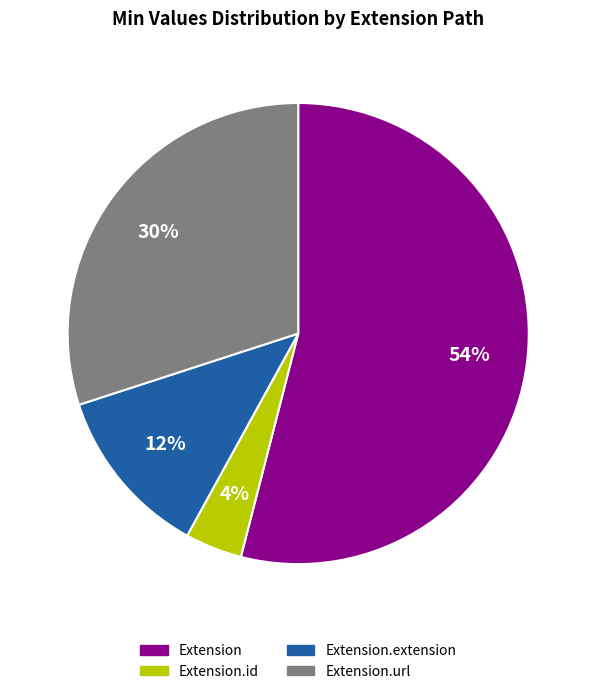

Rank the categories by value from lowest to highest.

Extension.id, Extension.extension, Extension.url, Extension